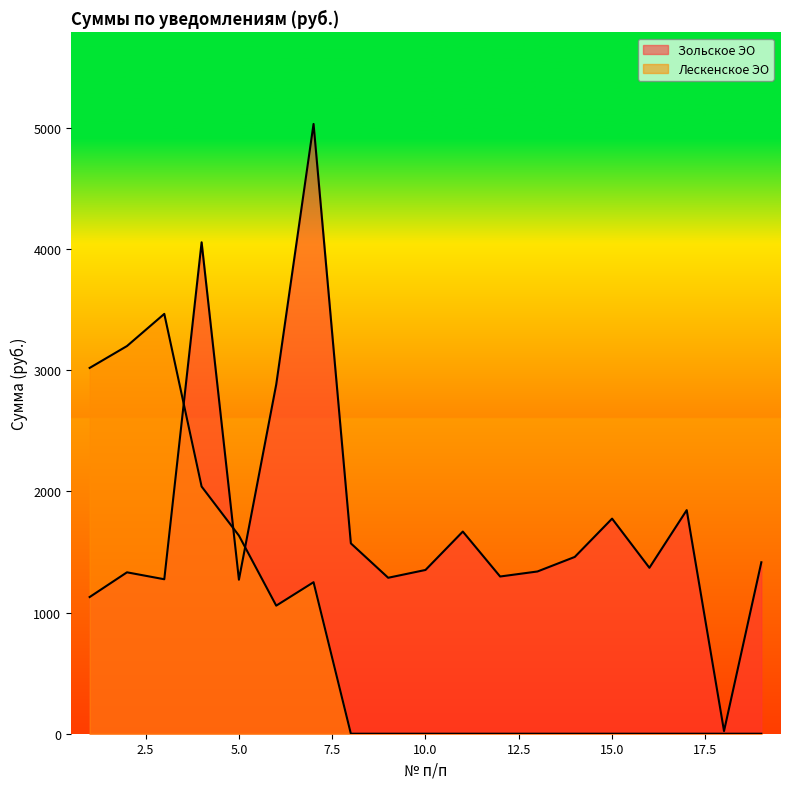

Rank the series by their average value, from lowest to highest.

Лескенское ЭО, Зольское ЭО